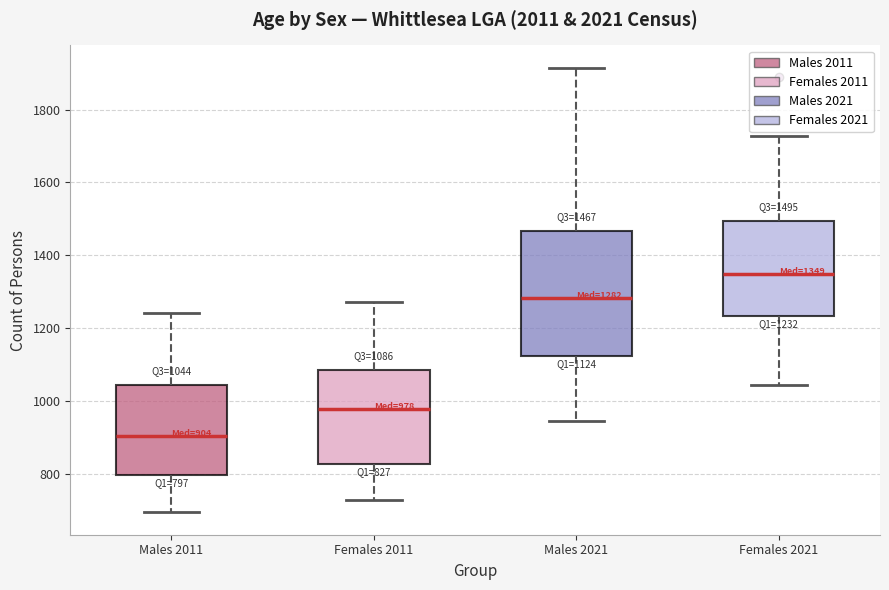

Comparing the boxes themselves (not the whiskers), which one is the tallest?

Males 2021